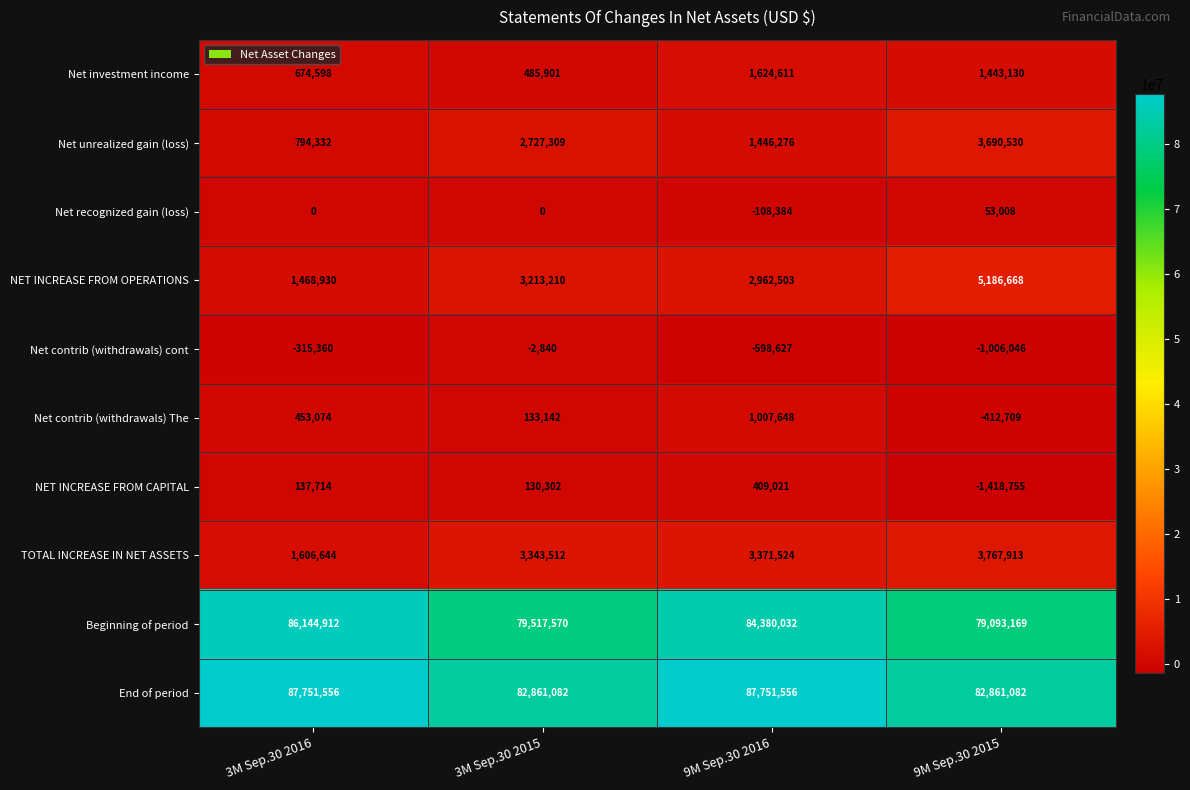

What is the difference between the maximum and minimum values in the NET INCREASE FROM CAPITAL series?

1827776